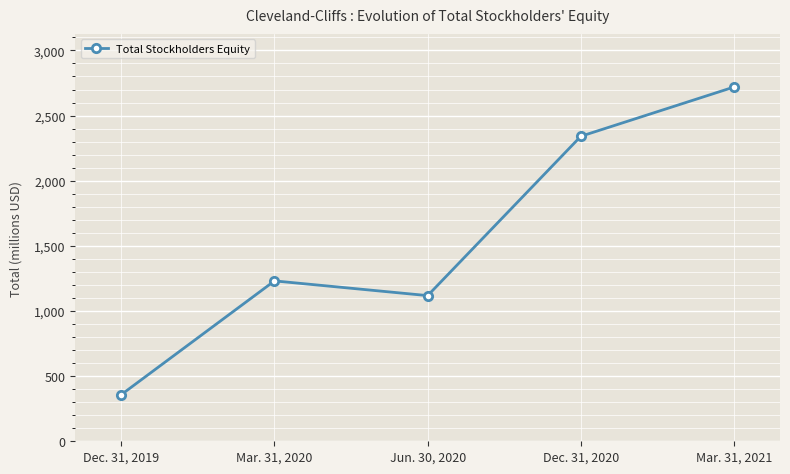

Rank the categories by value from highest to lowest.

Mar. 31, 2021, Dec. 31, 2020, Mar. 31, 2020, Jun. 30, 2020, Dec. 31, 2019